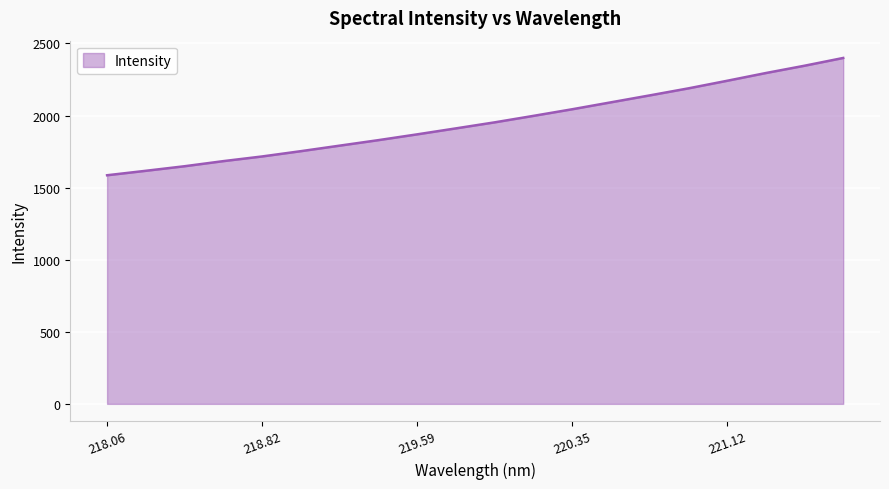

What is the greatest value displayed?

2399.4